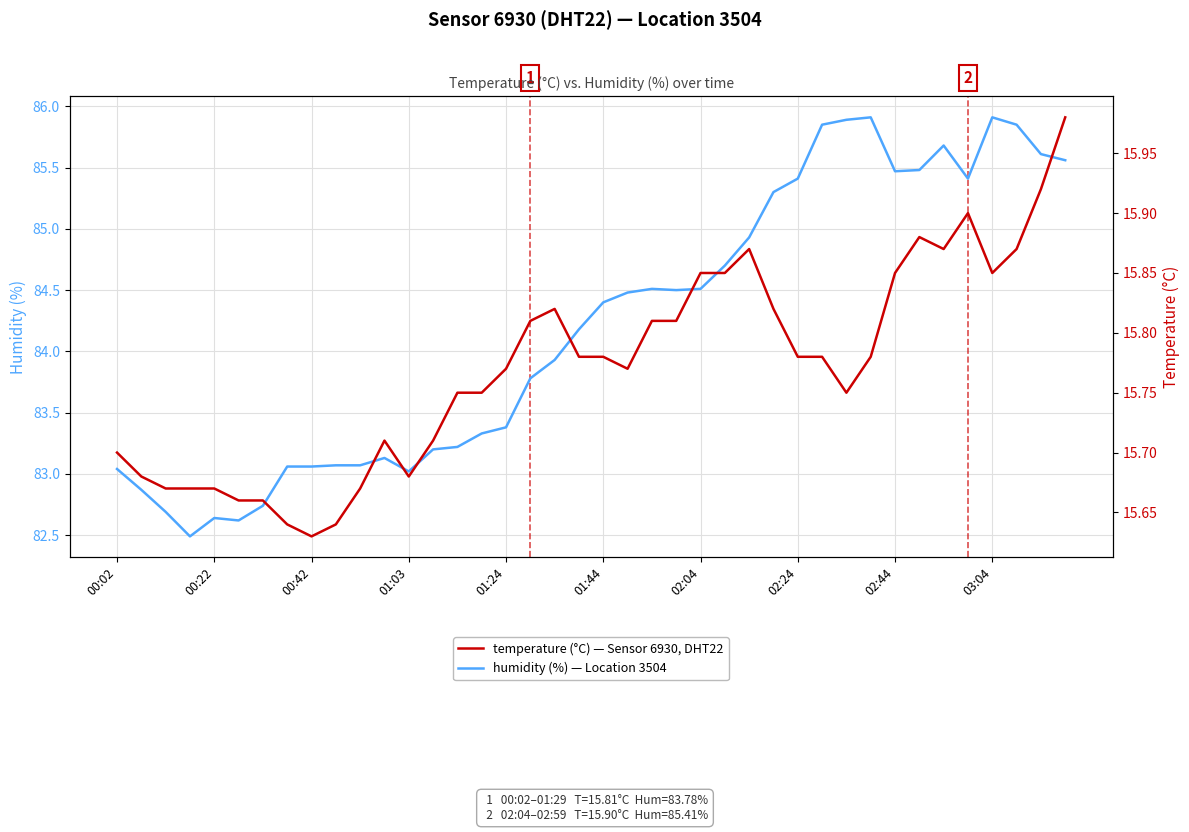

At how many categories does at least one series exceed 77?

40